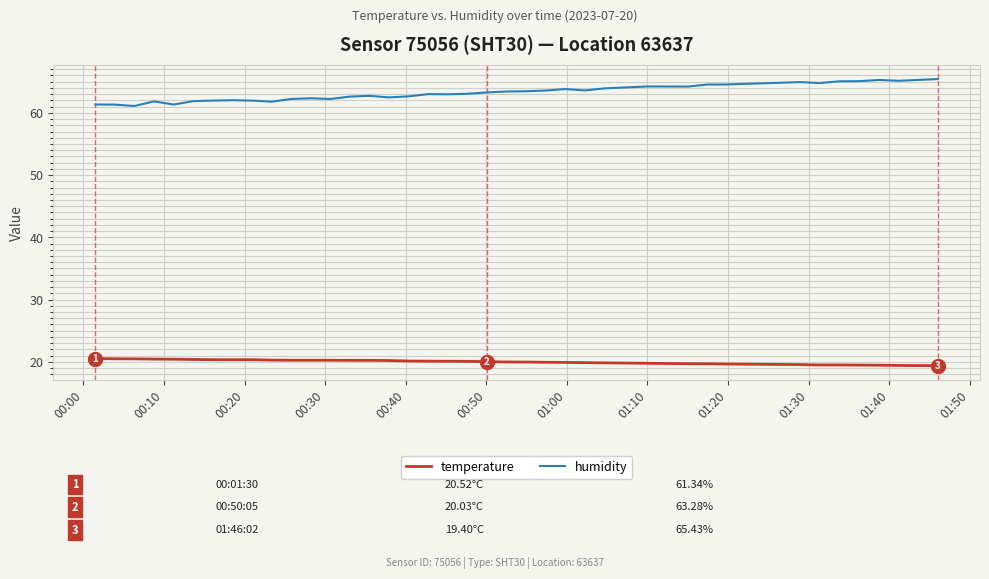

Which series has the largest range (max minus min)?

humidity